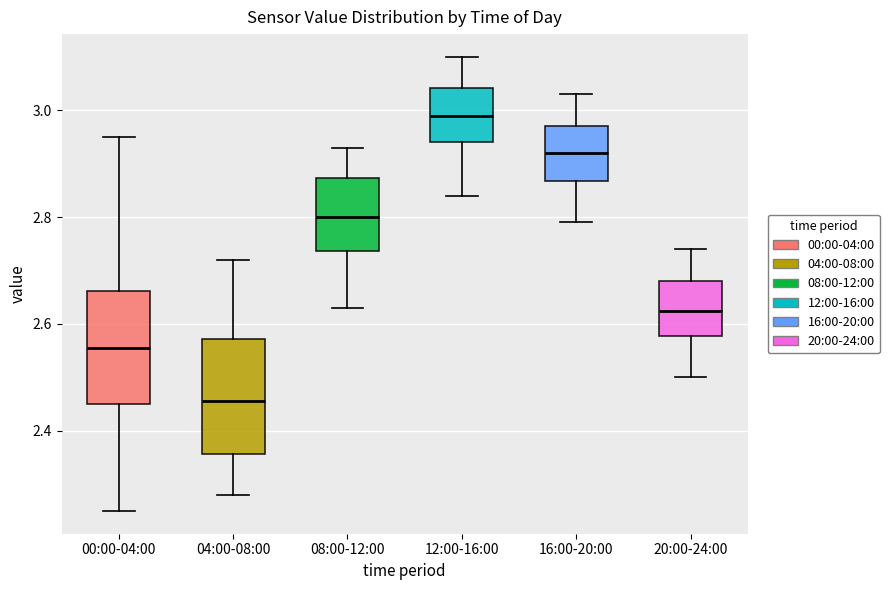

Where is the upper edge of the box for 04:00-08:00 on the y-axis? The values are not printed on the chart, so give them approximately, as read against the axis.

2.58